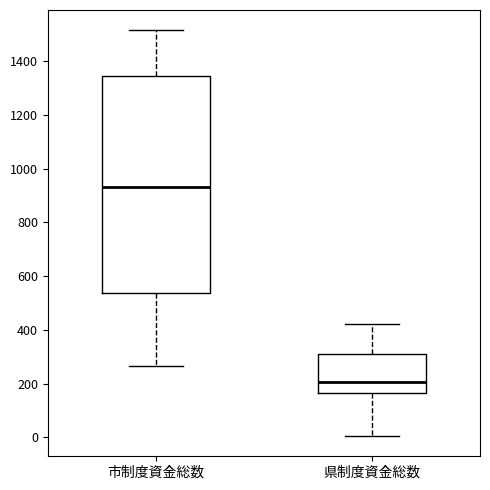

Which box has the lowest median line?

県制度資金総数